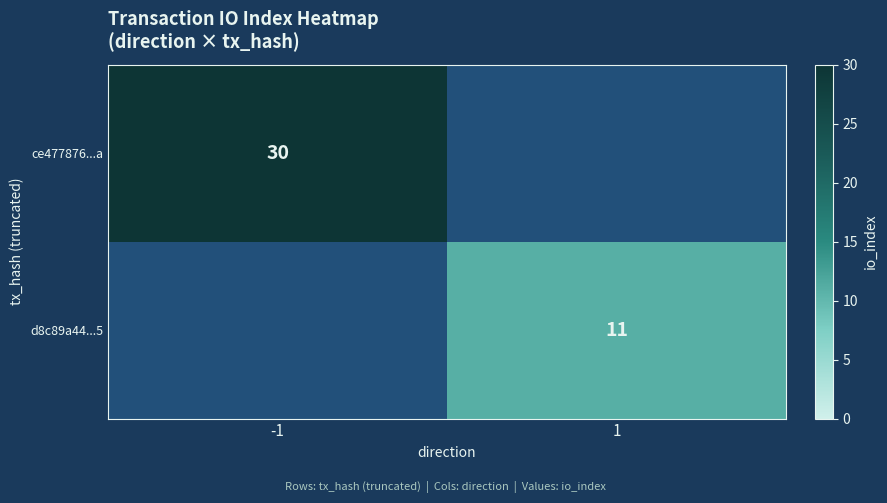

Is the value of d8c89a44...5 at 1 greater than the value of ce477876...a at -1?

No